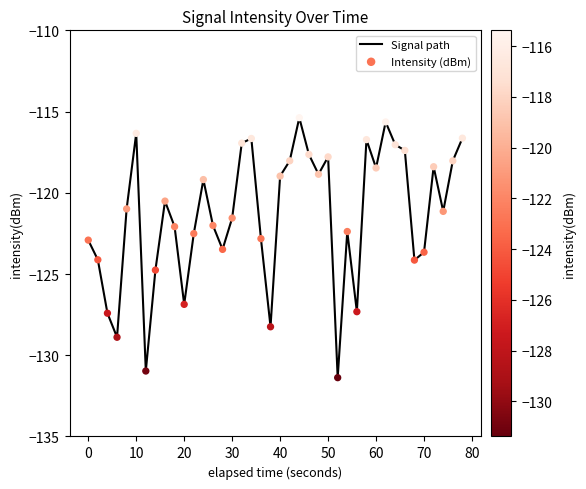

What is the difference between the maximum and minimum values?

16.0